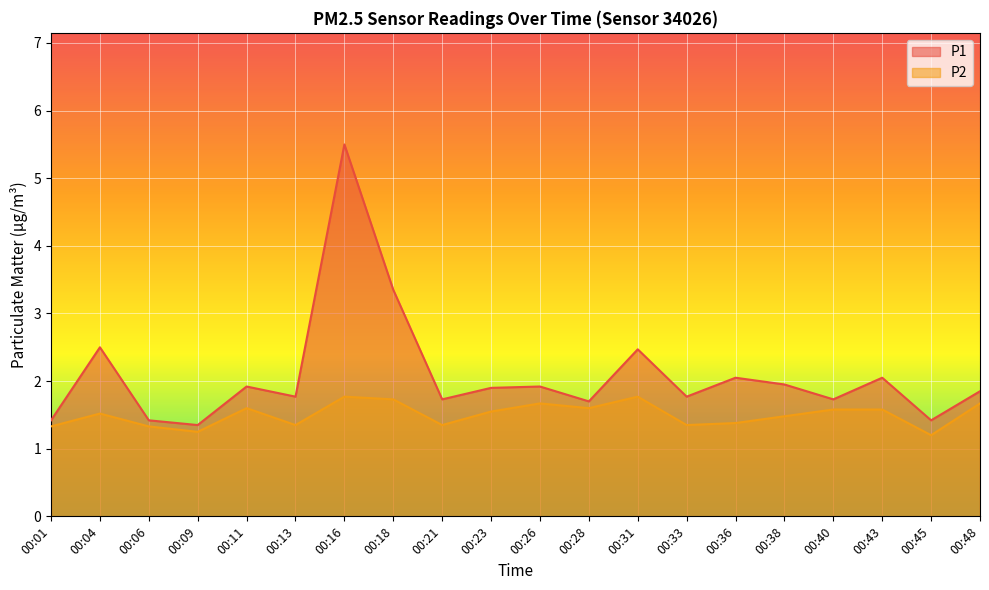

Is the value of P1 at 00:04 greater than the value of P2 at 00:33?

Yes